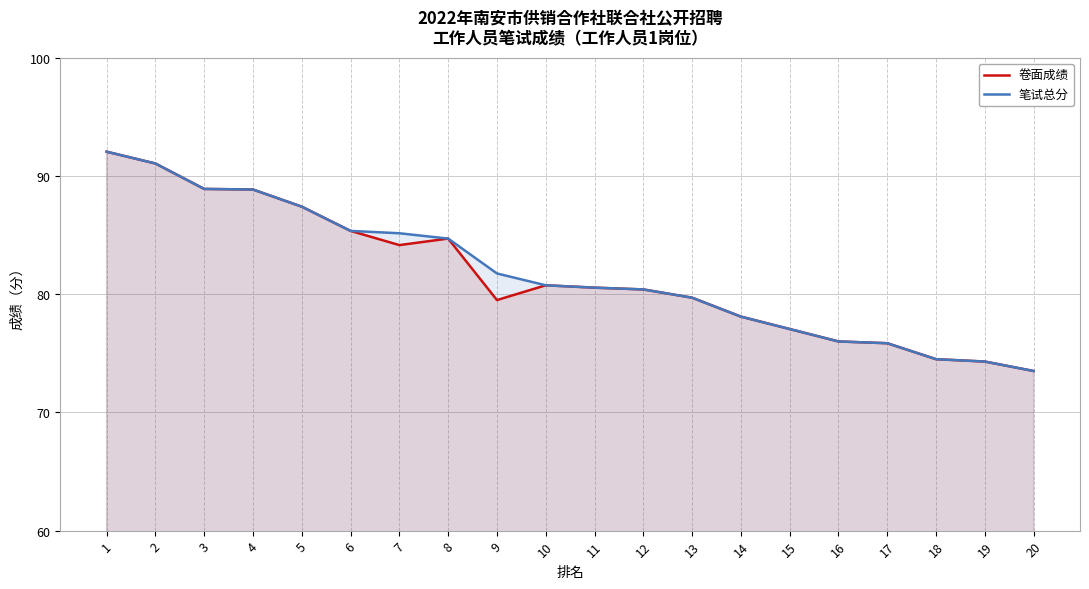

True or false: 卷面成绩 has a value of 75.8 at 17.

True